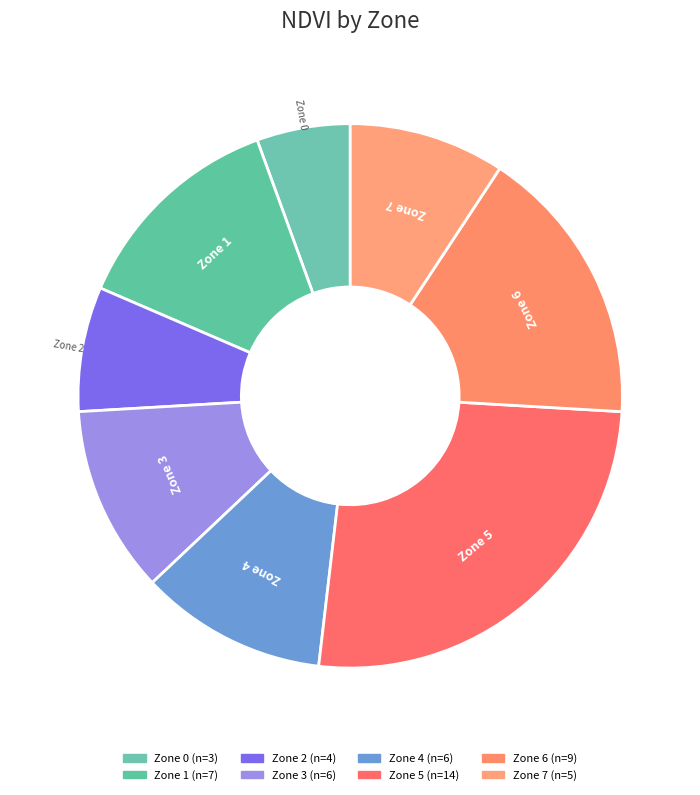

Which has a higher value, Zone 0 or Zone 3?

Zone 3